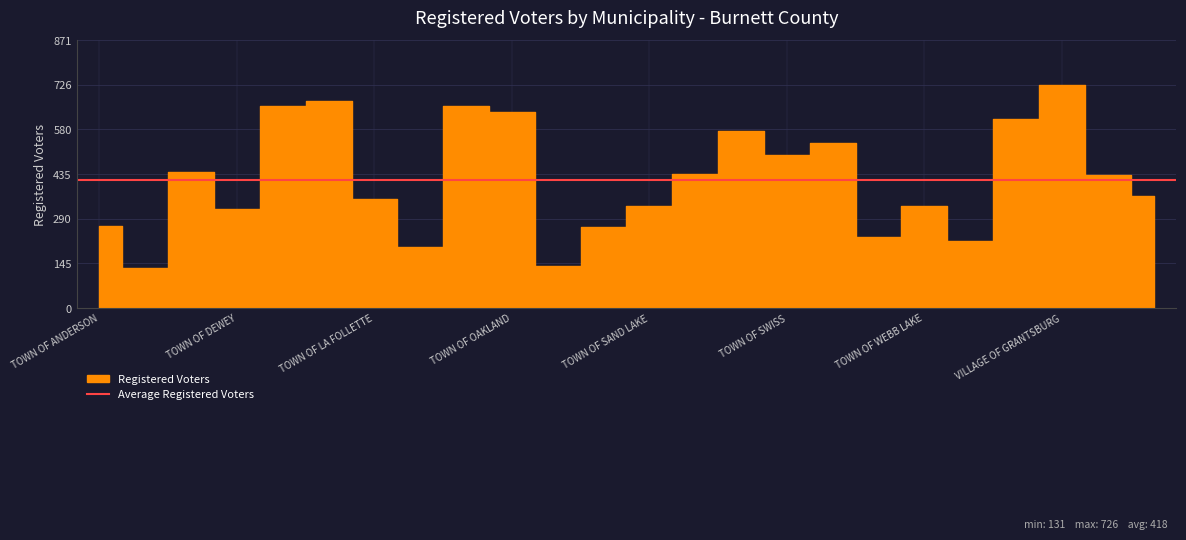

What is the change in value from TOWN OF UNION to VILLAGE OF WEBSTER?

+132